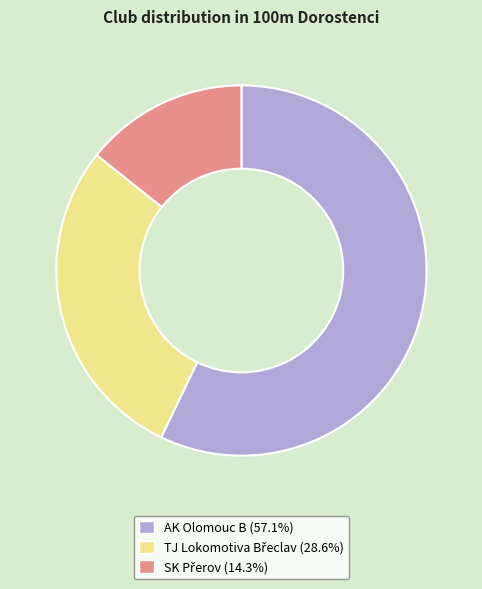

Does AK Olomouc B (57.1%) account for over 50% of the chart?

Yes